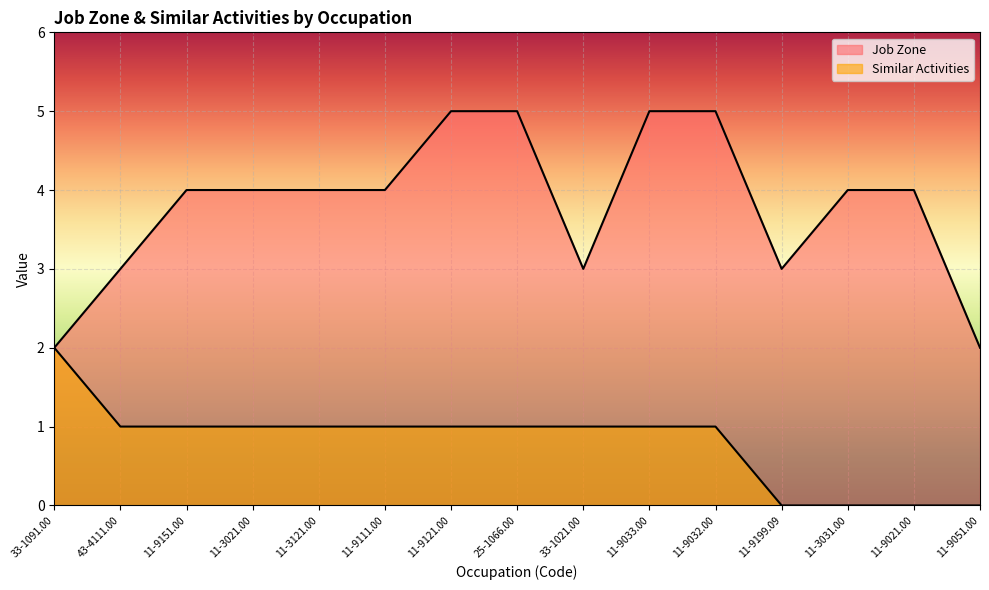

What is the label of the 12th point from the right?

11-3021.00